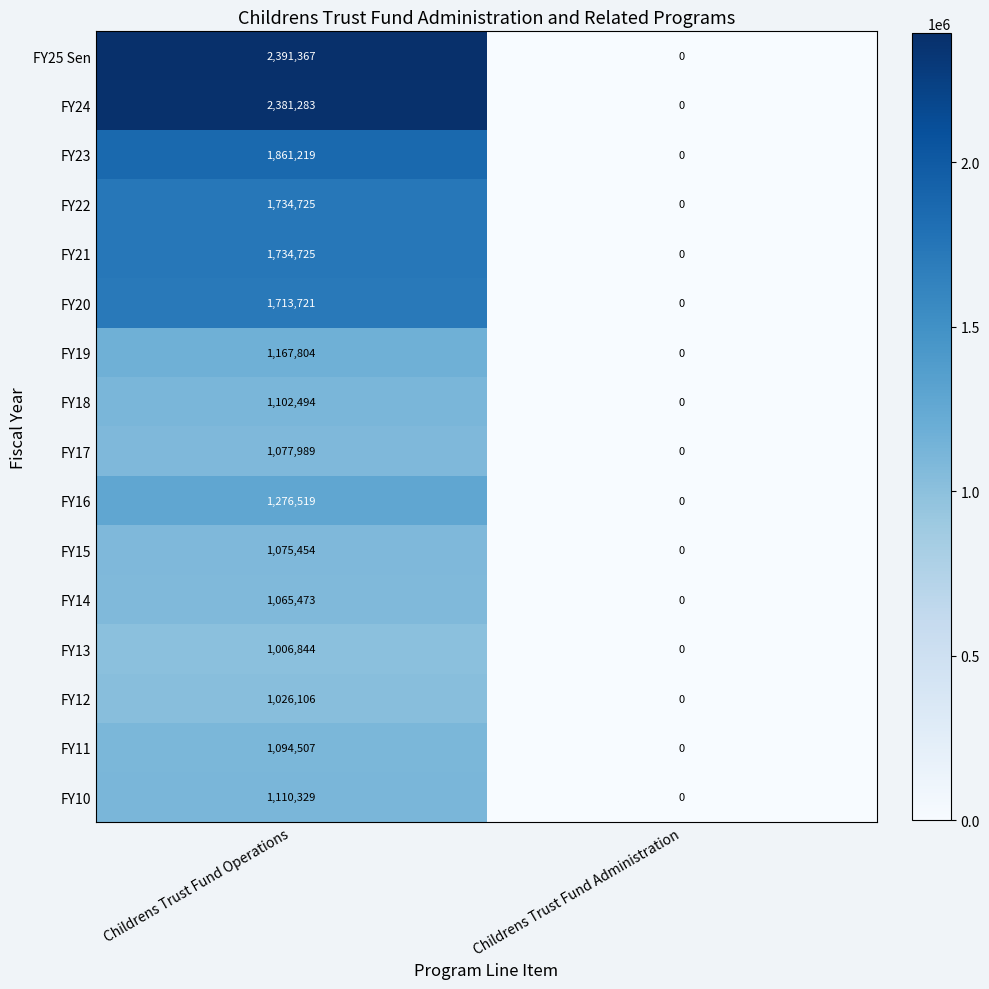

What is the difference between the FY22 values at Childrens Trust Fund Administration and Childrens Trust Fund Operations?

1734725